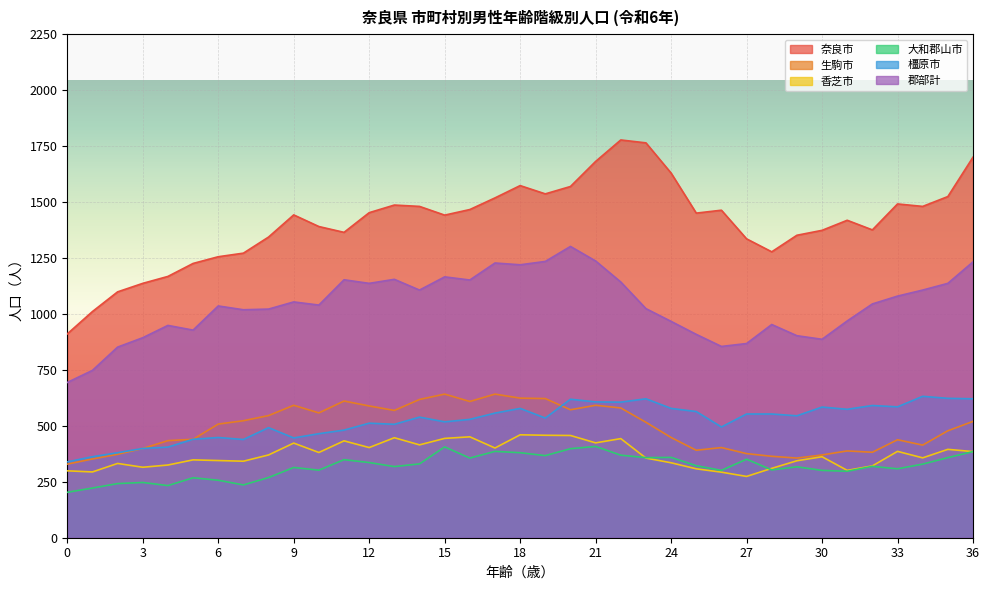

What are all the series names shown in the legend?

奈良市, 生駒市, 香芝市, 大和郡山市, 橿原市, 郡部計